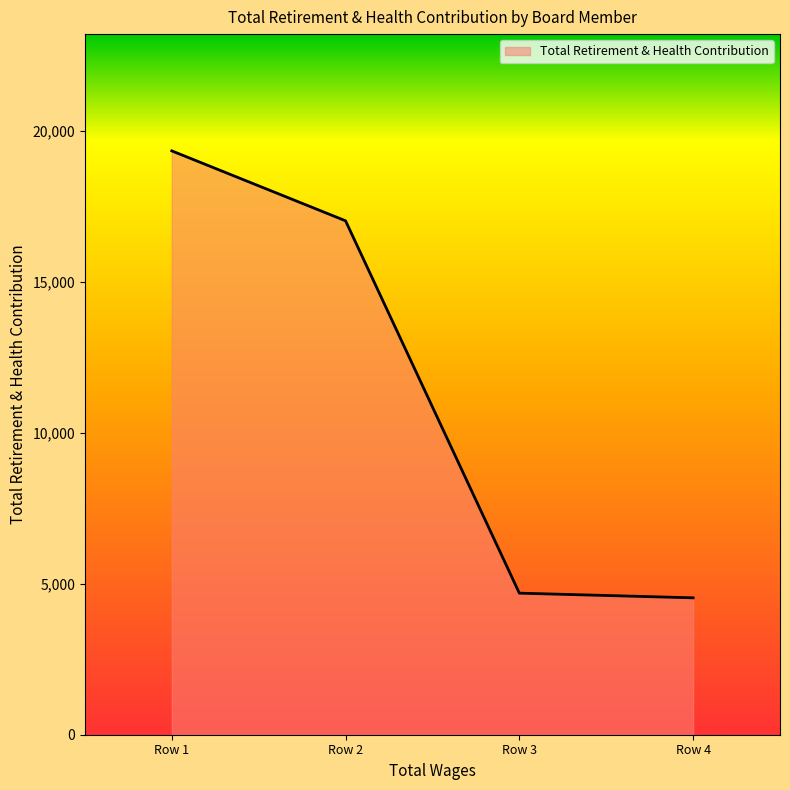

True or false: there are more than 1 points higher than both neighbors.

False